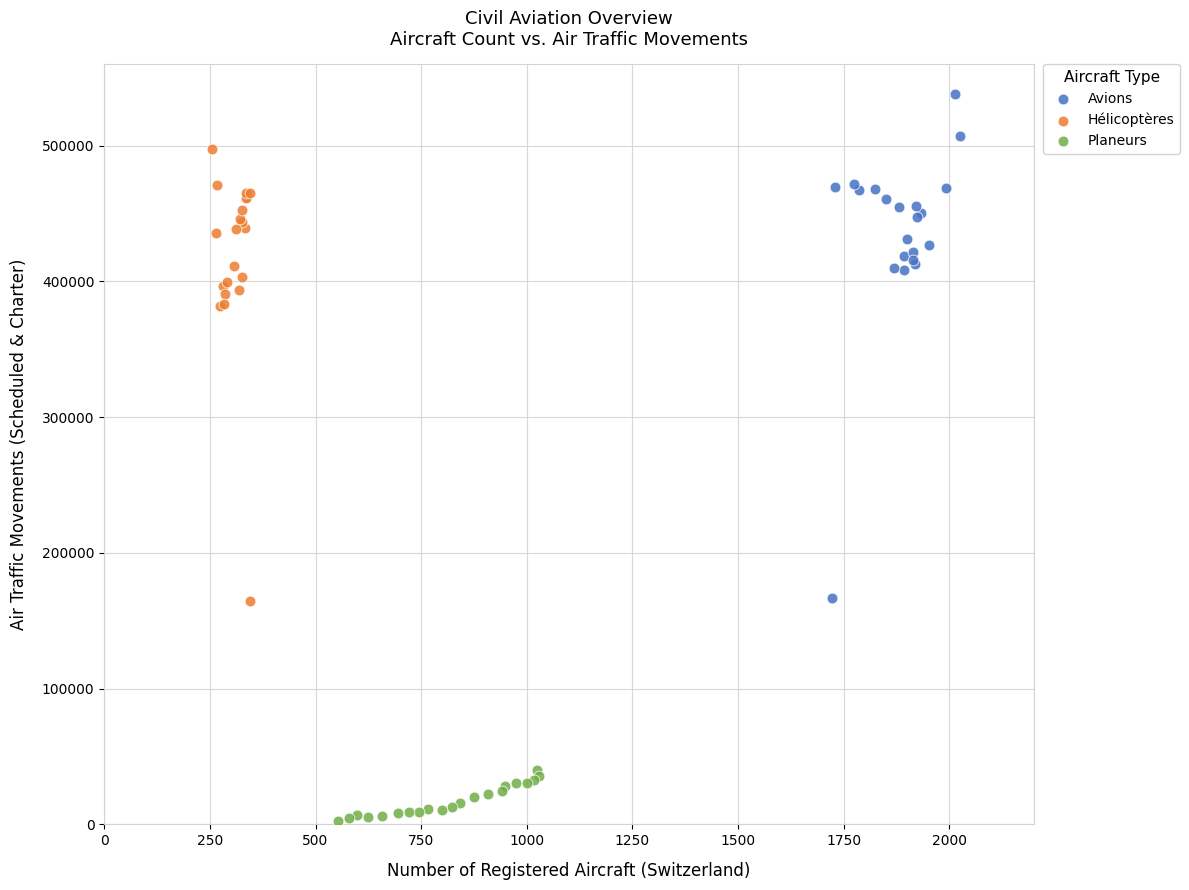

Which series has the largest Y range (max minus min)?

Avions